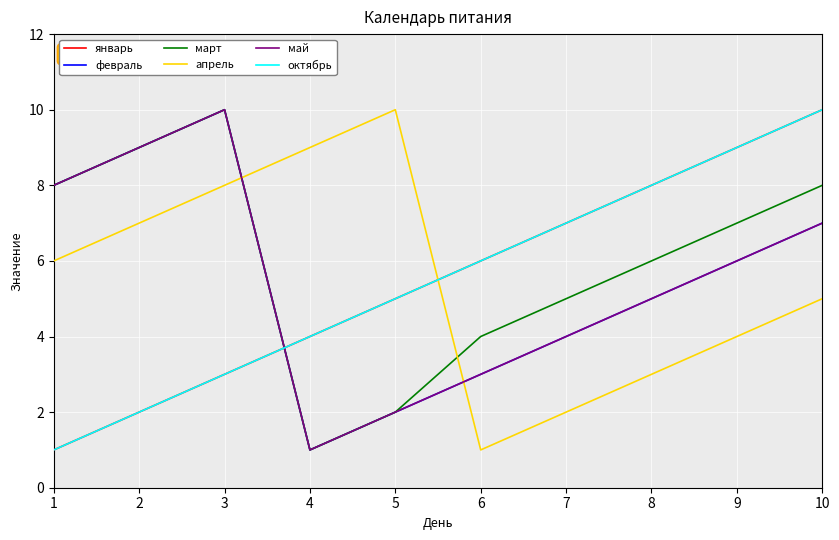

What is the sum of all апрель values?

55